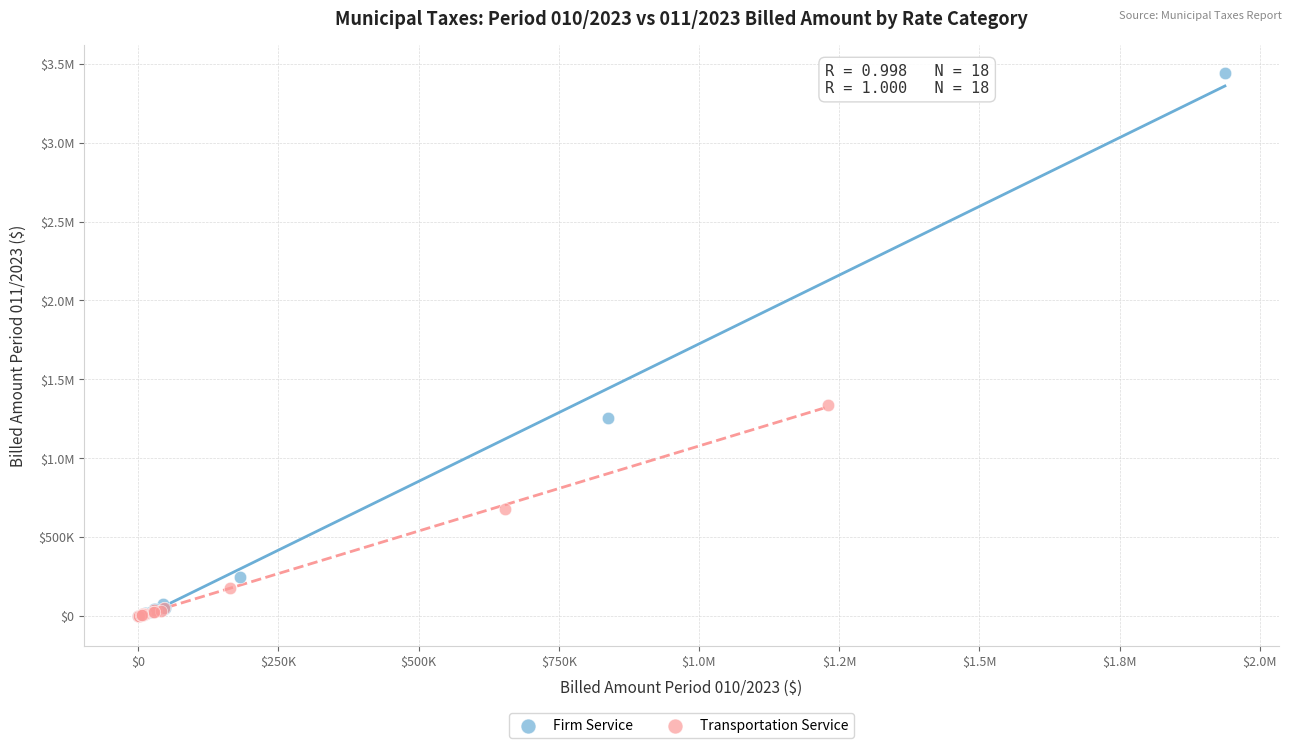

What are all the series names shown in the legend?

Firm Service, Transportation Service